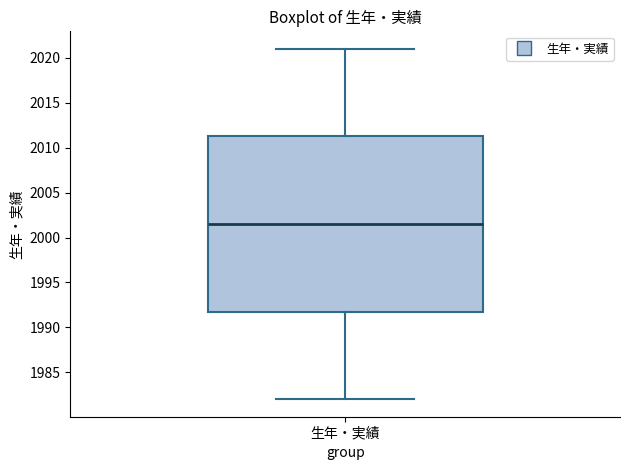

Where does the upper whisker of the box for 生年・実績 end on the y-axis? The values are not printed on the chart, so give them approximately, as read against the axis.

2021.0